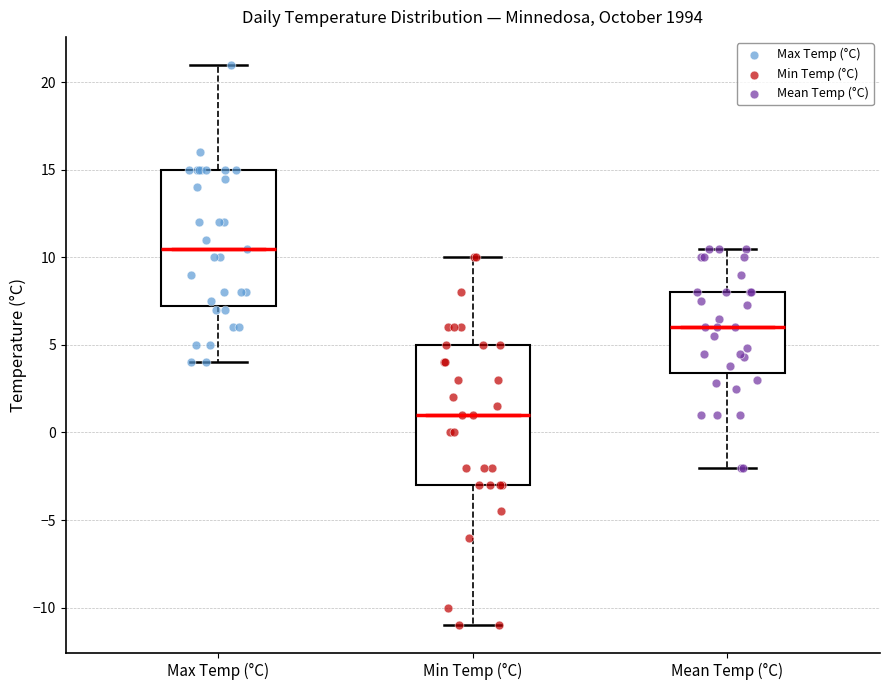

Reading left to right, read every box against the y-axis: the position of its median line, the range the box covers, and the ends of its whiskers. The values are not printed on the chart, so give them approximately, as read against the axis.

Max Temp (°C): median 10.5, box 7.5 to 15.0, whiskers 4.0 to 21.0
Min Temp (°C): median 1.0, box -3.0 to 5.0, whiskers -11.0 to 10.0
Mean Temp (°C): median 6.0, box 3.5 to 8.0, whiskers -2.0 to 10.5